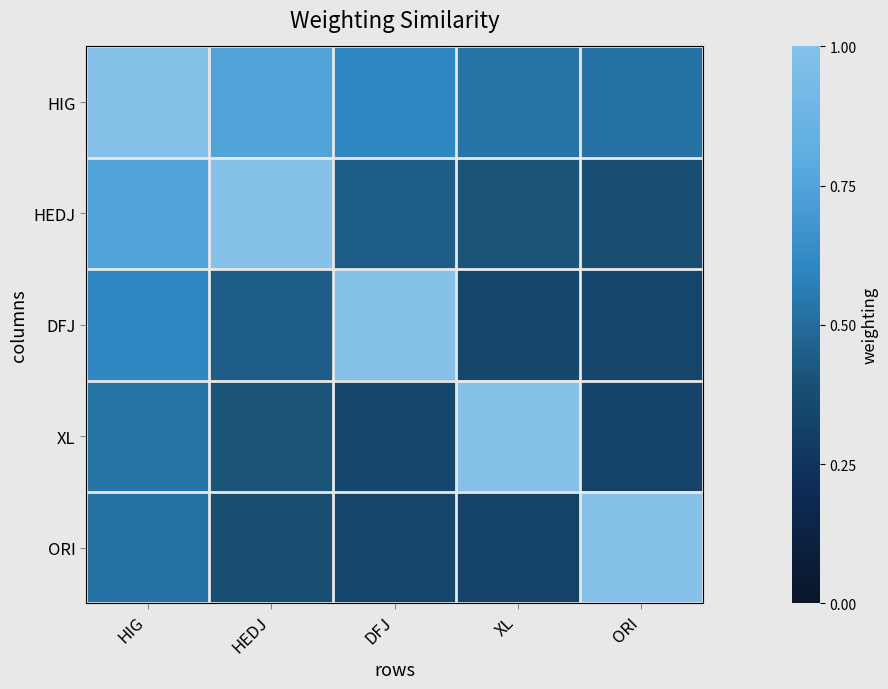

Reading left to right, what are all the values shown in this chart?

HIG: HIG=1.0	HEDJ=0.8	DFJ=0.6	XL=0.5	ORI=0.5
HEDJ: HIG=0.8	HEDJ=1.0	DFJ=0.4	XL=0.4	ORI=0.4
DFJ: HIG=0.6	HEDJ=0.4	DFJ=1.0	XL=0.3	ORI=0.3
XL: HIG=0.5	HEDJ=0.4	DFJ=0.3	XL=1.0	ORI=0.3
ORI: HIG=0.5	HEDJ=0.4	DFJ=0.3	XL=0.3	ORI=1.0